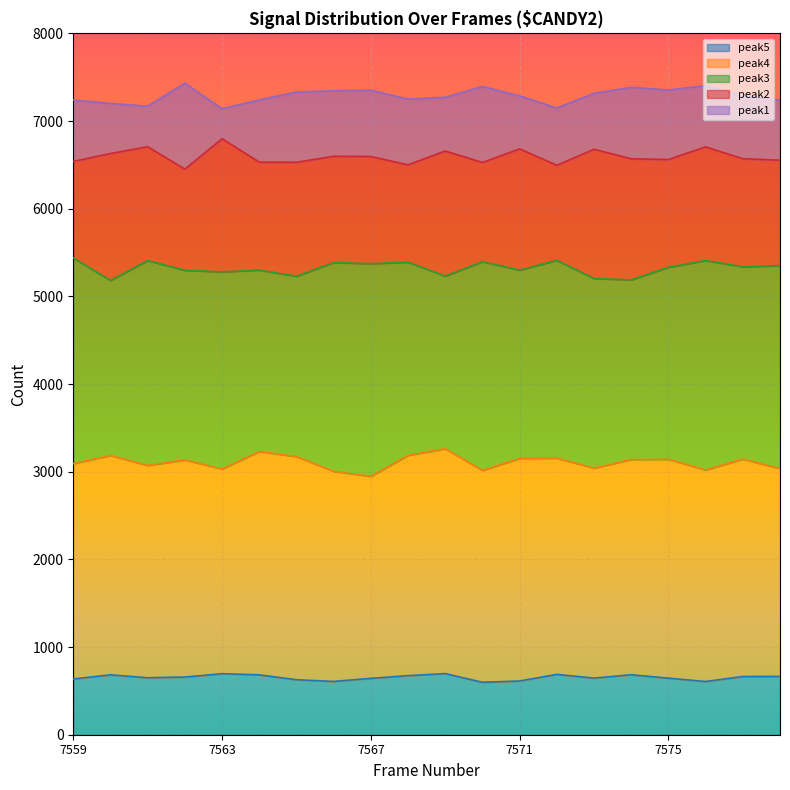

What is the approximate value of peak2 at 7577?

6570